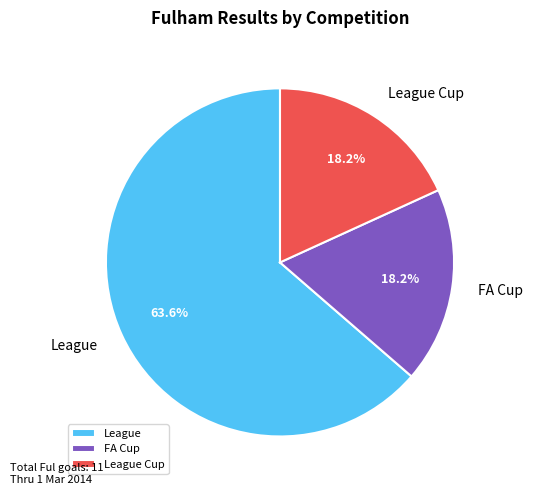

Is FA Cup the majority of the pie?

No